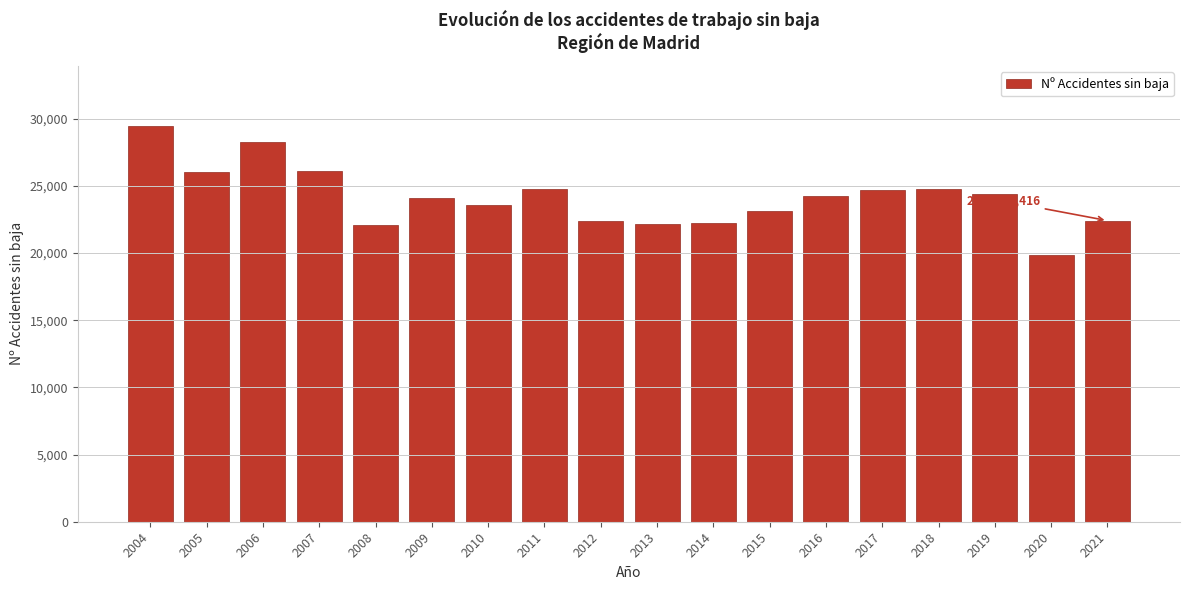

What is the average value?

24153